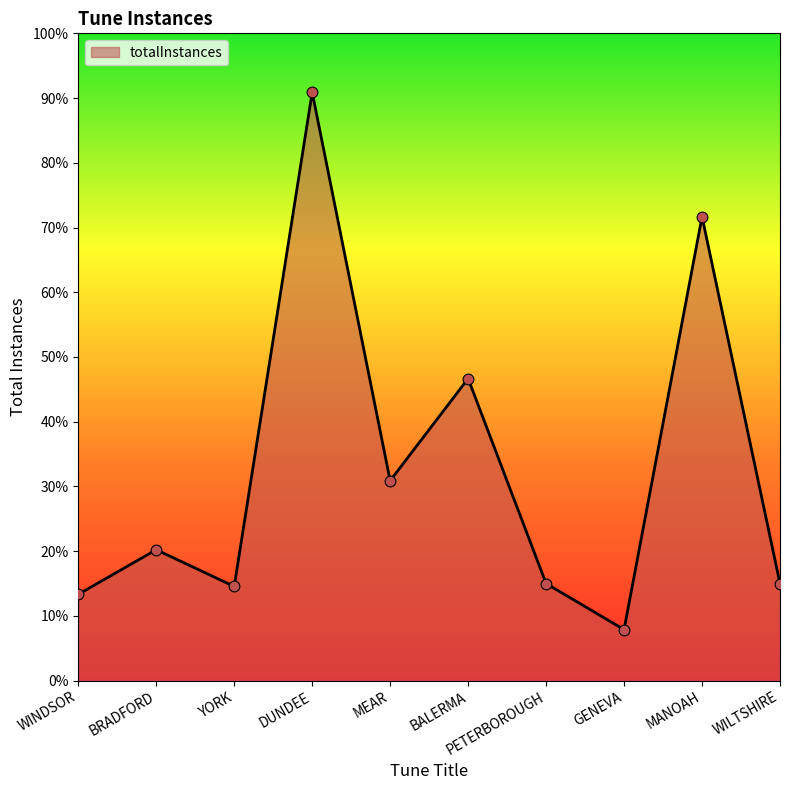

Does the chart have visible grid lines?

No